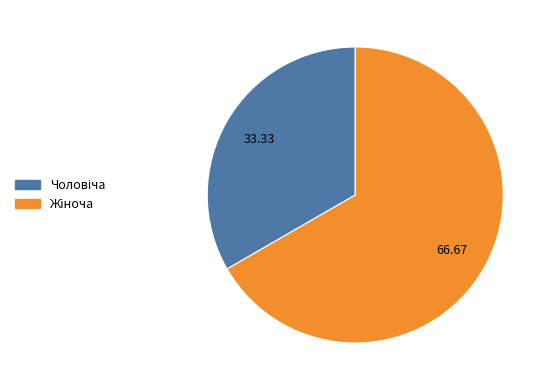

Is there a majority slice in this chart?

Yes